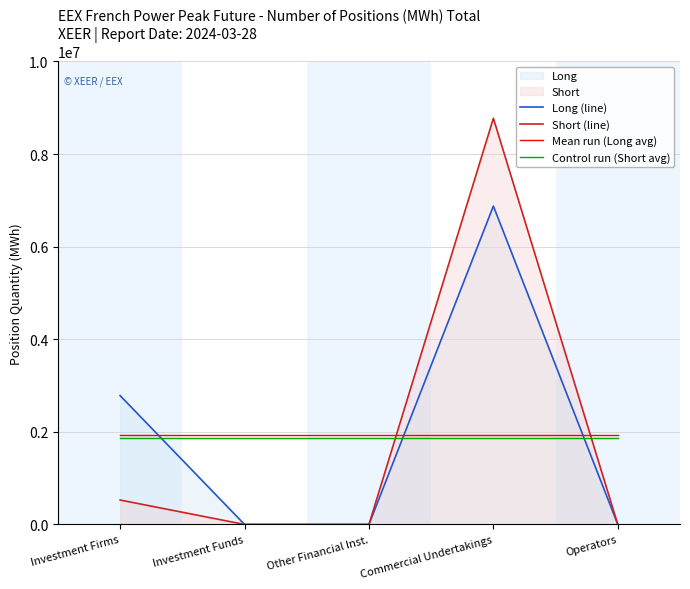

Which category has the lowest value in the Short (line) series?

Investment Funds